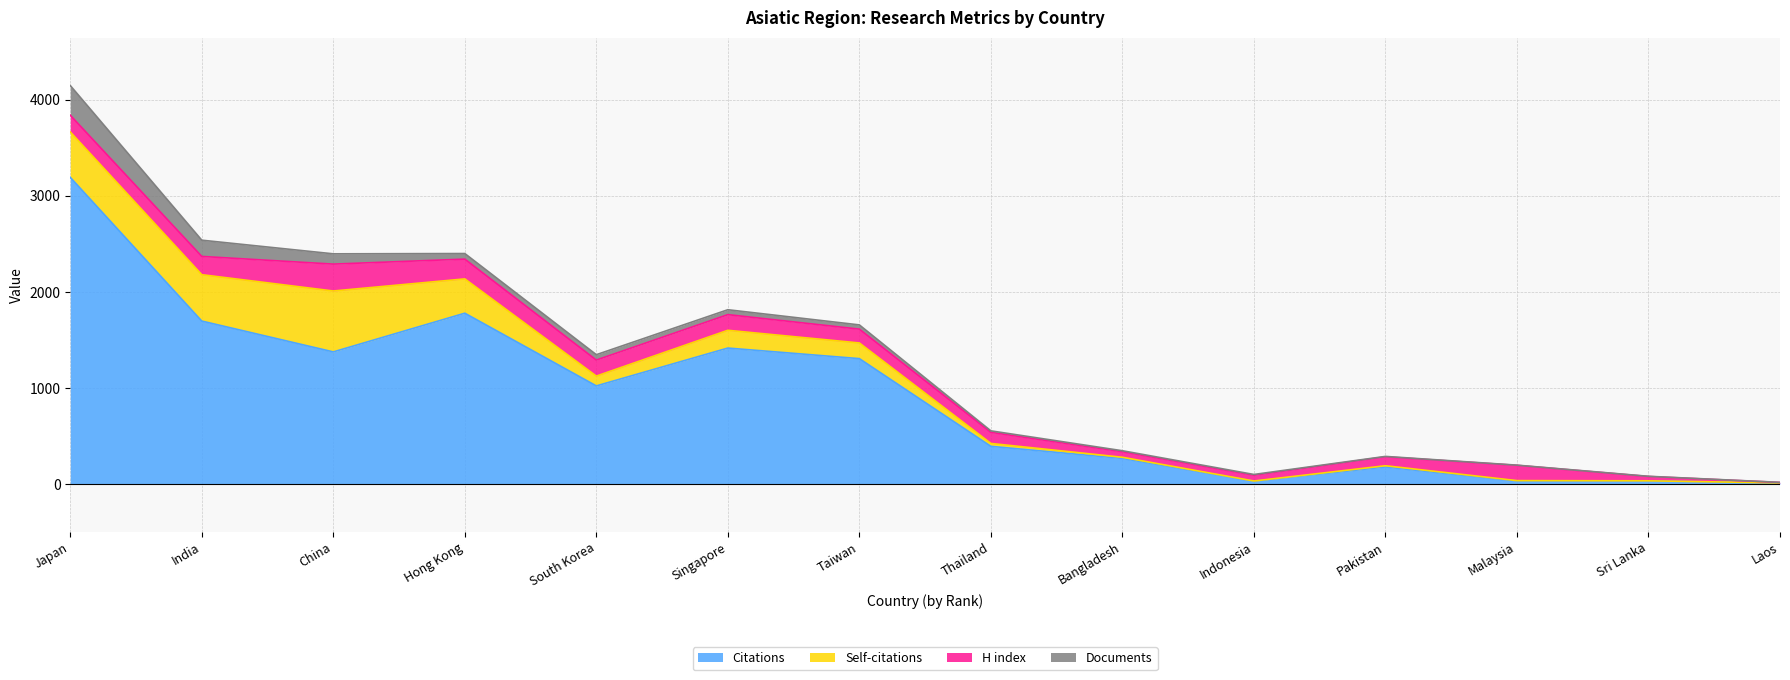

Reading left to right, transcribe all the data shown in this chart.

Citations: 3192	1696	1375	1778	1021	1415	1305	392	266	29	177	30	31	11
Self-citations: 473	483	634	357	102	185	163	30	12	2	13	5	2	0
H index: 174	190	280	206	167	163	144	116	58	60	93	159	45	5
Documents: 309	169	107	58	56	51	44	15	10	8	4	2	2	1